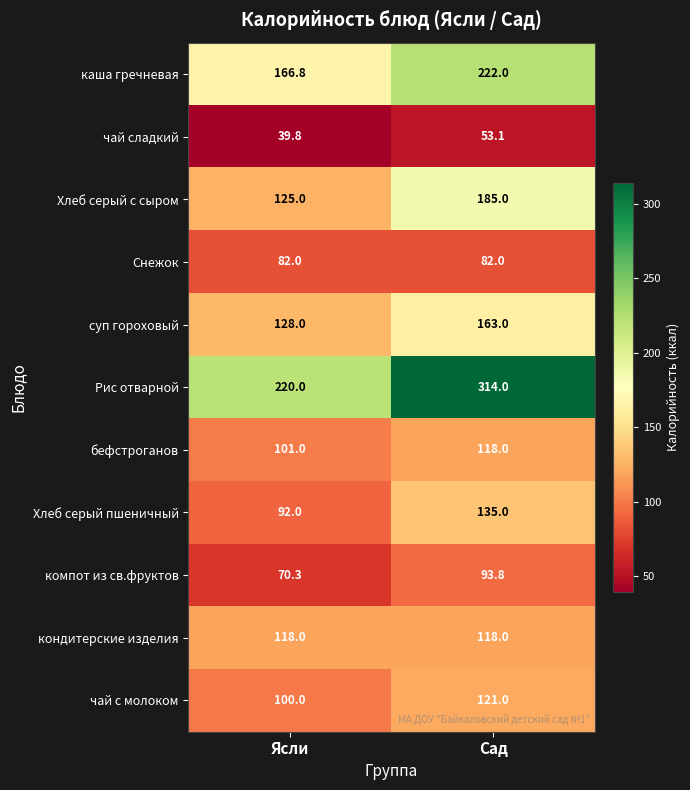

The value of Хлеб серый пшеничный at Сад is 61.0. True or false?

False